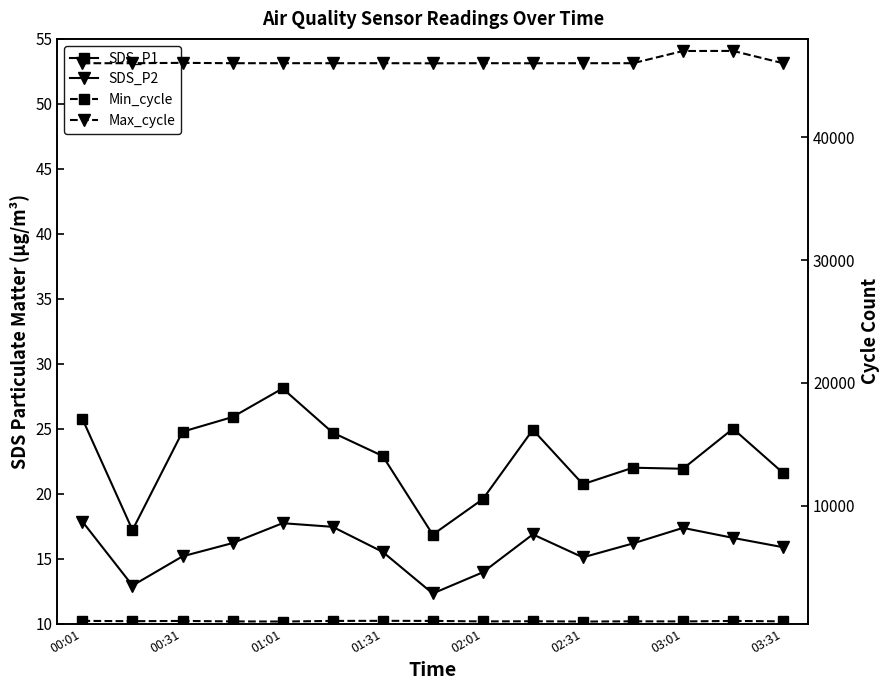

What is the label of the 14th point from the right?

00:31